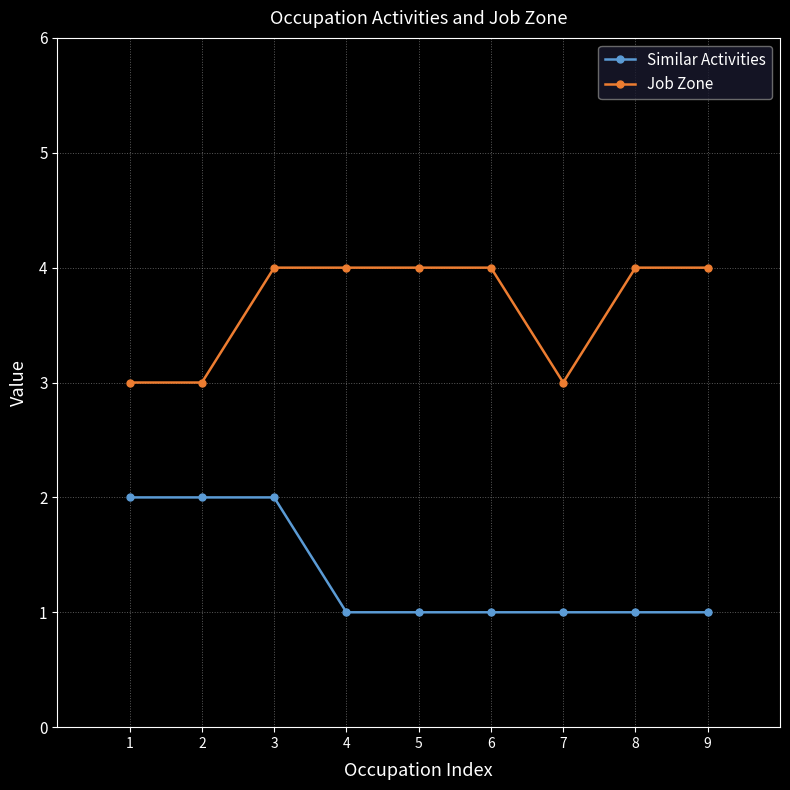

What is the maximum value for Job Zone?

4